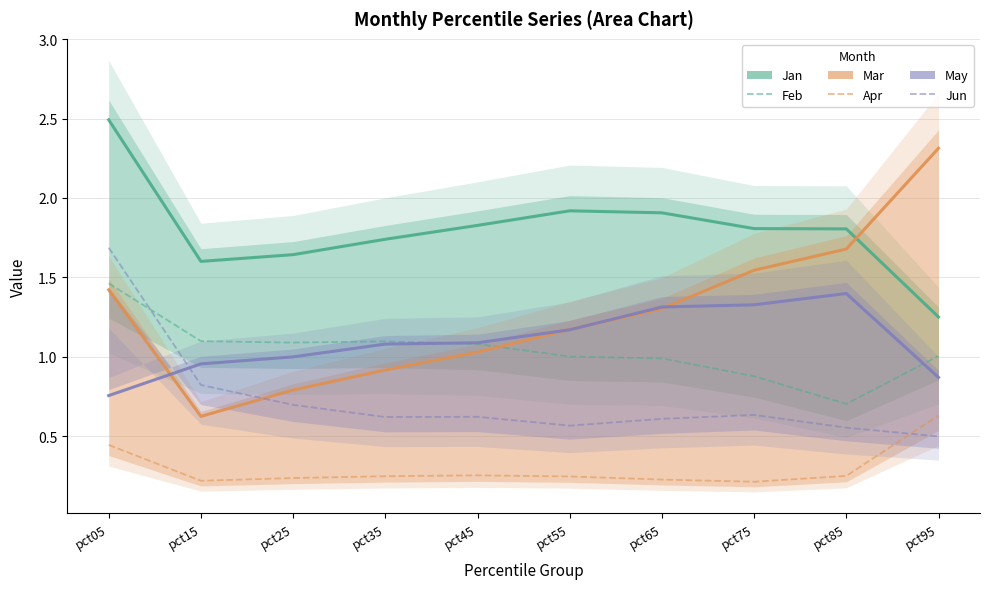

True or false: May and Apr cross at least once.

False